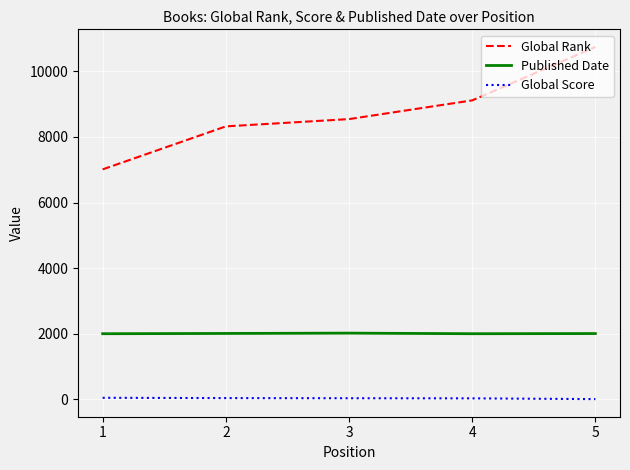

What is the total value across all series at 3?

10596